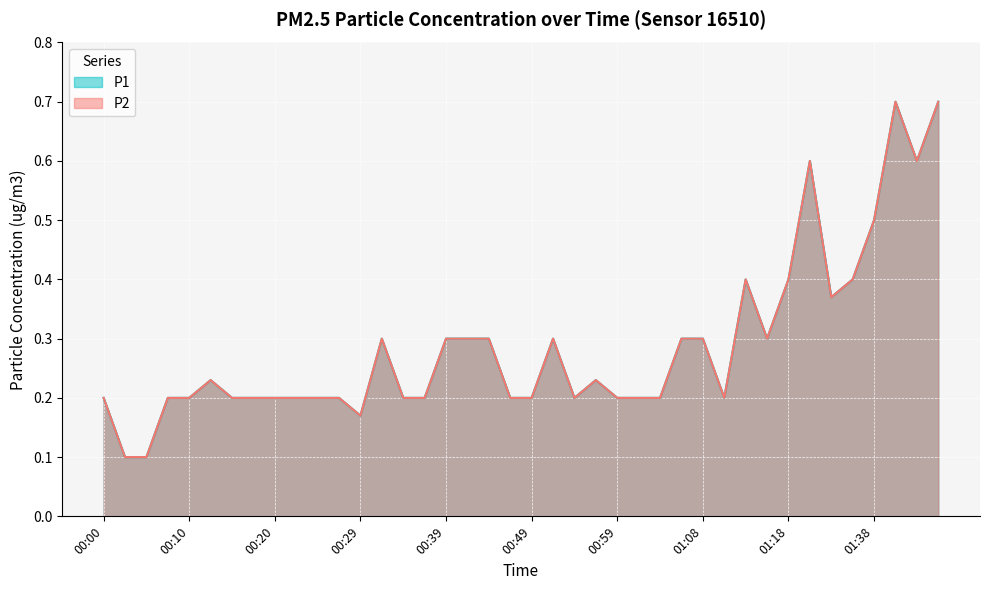

Rank the series by their maximum value, from lowest to highest.

P1, P2